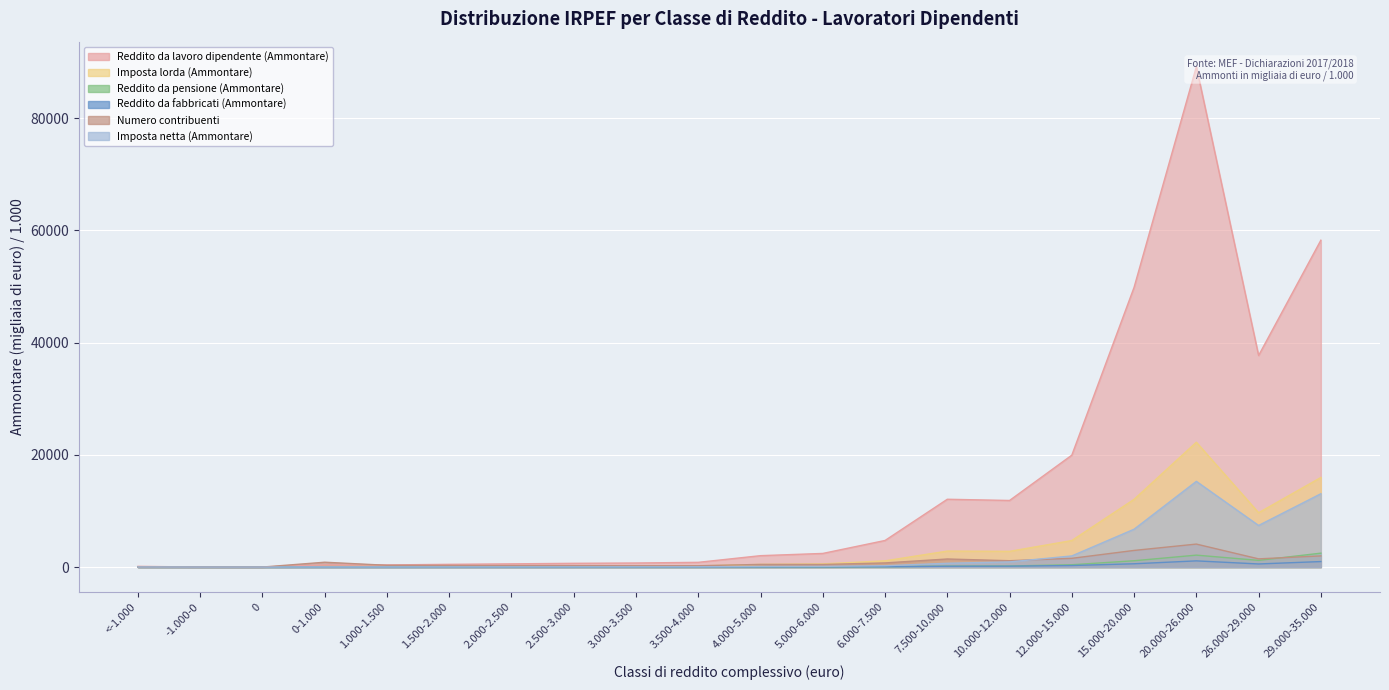

At which category does the chart reach its peak across all series?

20.000-26.000